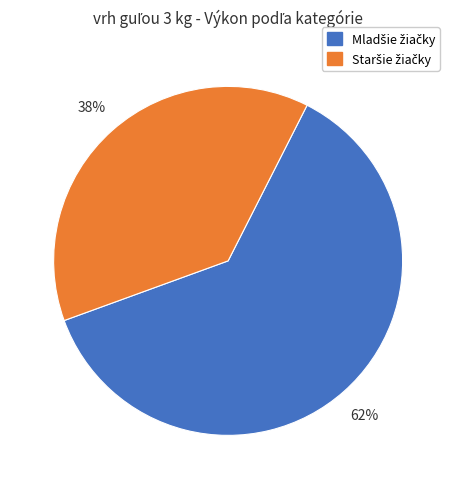

Does any single category account for the majority?

Yes